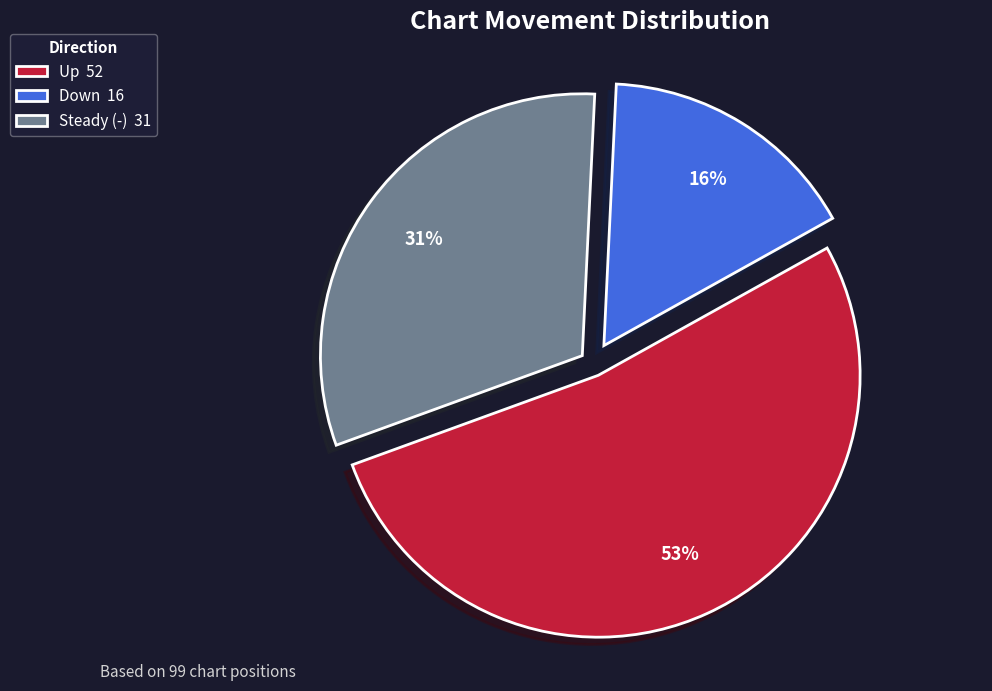

To the nearest percent, what is the difference between the Down 16 and Steady (-) 31 slice percentages?

15%